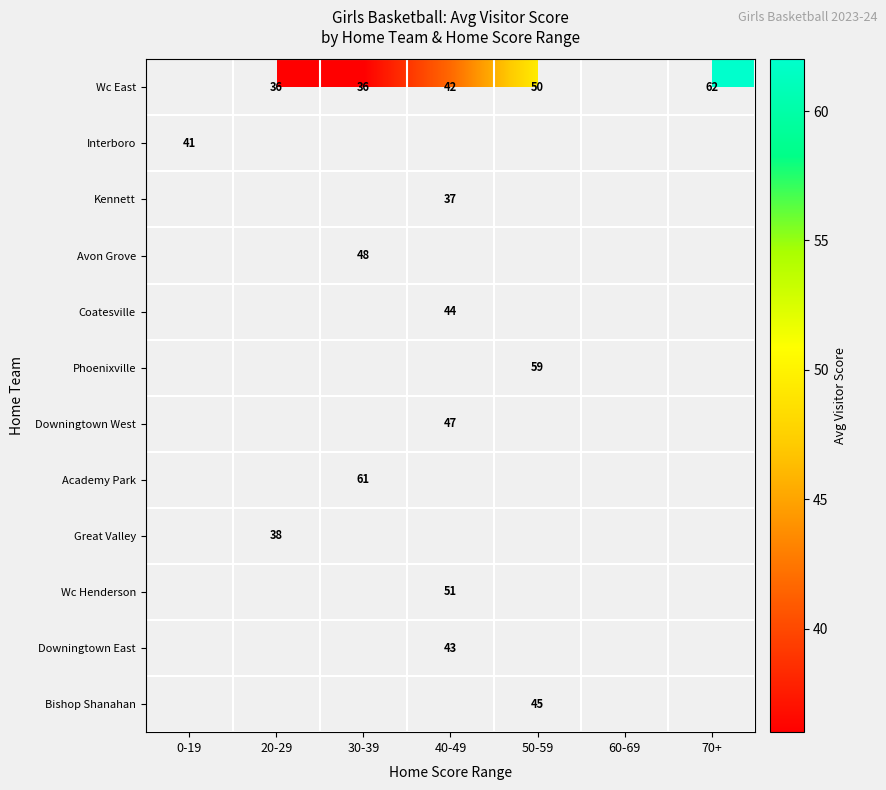

Is the value of Kennett at 0-19 greater than the value of Great Valley at 50-59?

No